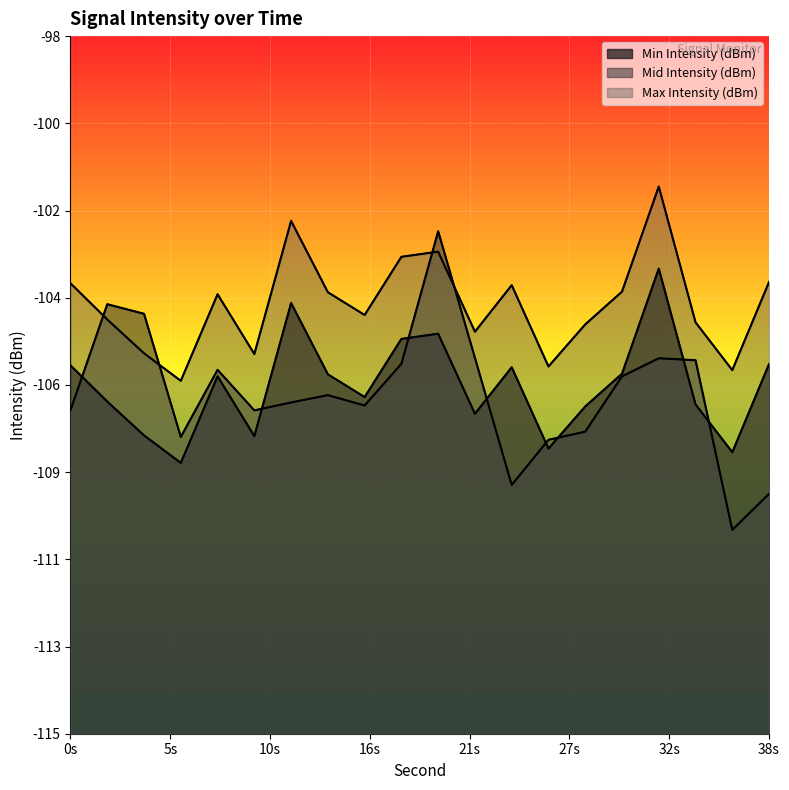

What is the average value of the Min Intensity (dBm) series?

-106.5